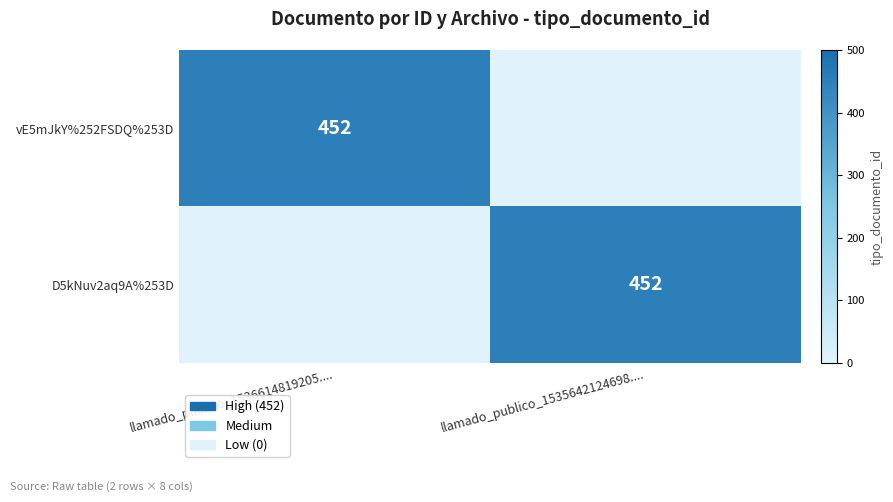

Is it true that D5kNuv2aq9A%253D equals 452 at llamado_publico_1535642124698....?

True